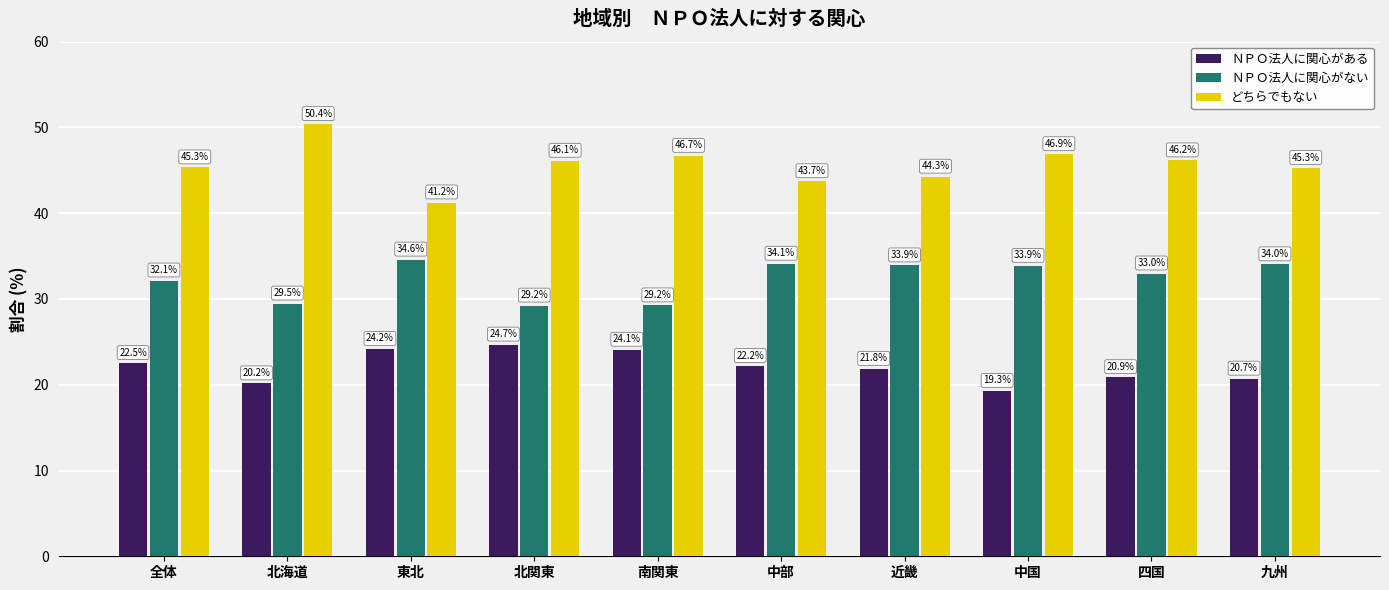

Does the chart contain any negative values?

No